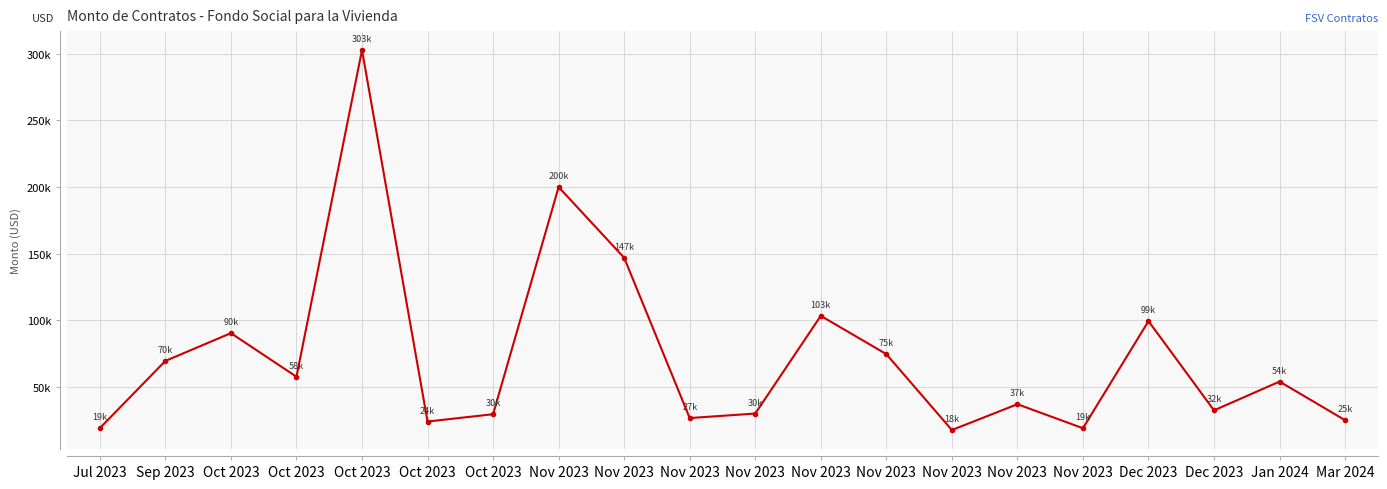

Is this an area chart (filled region under the line)?

No